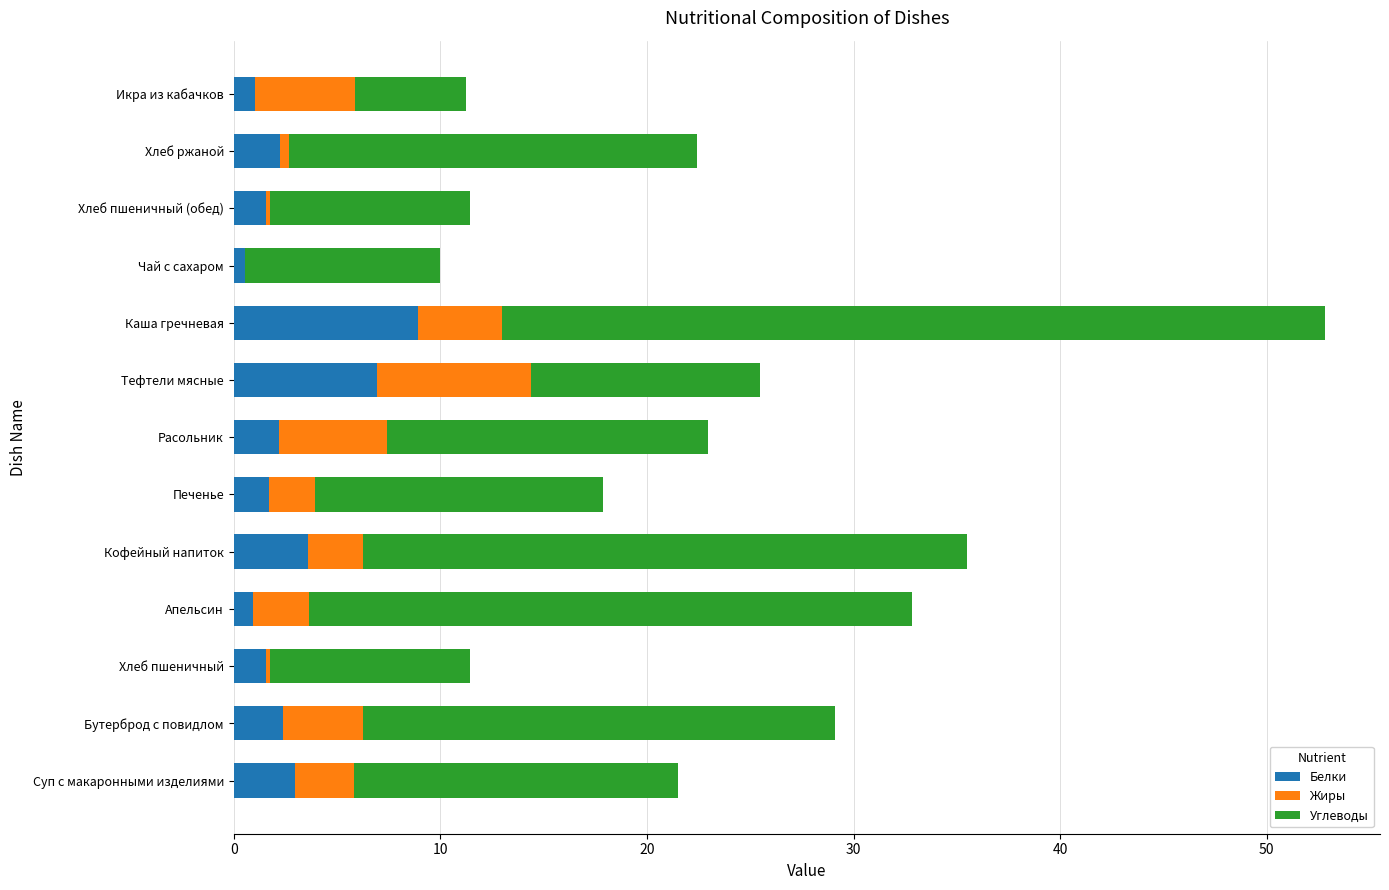

How many series are shown in this chart?

3